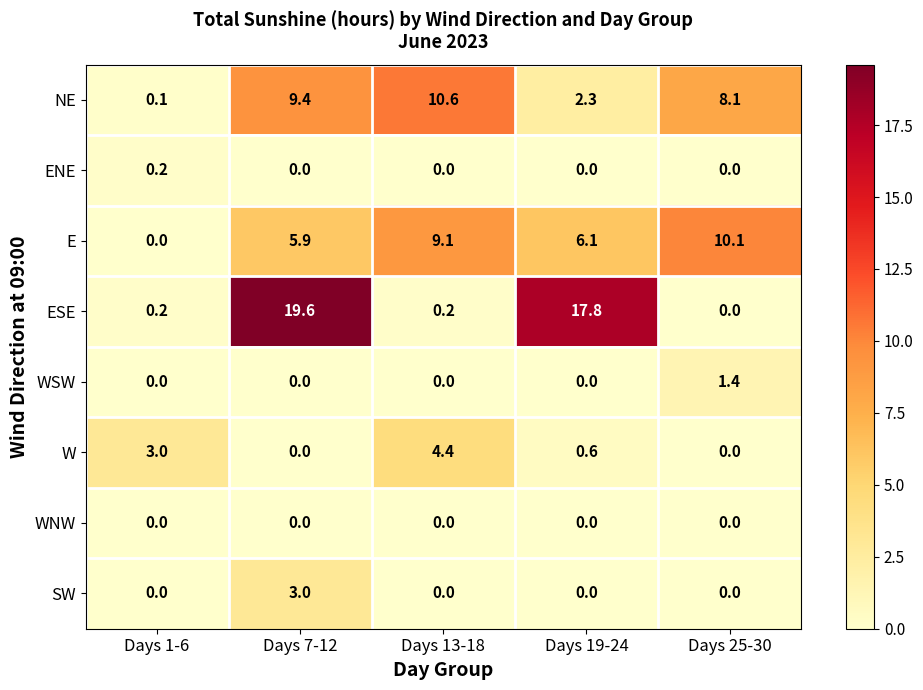

The value of NE at Days 25-30 is 8.1. True or false?

True